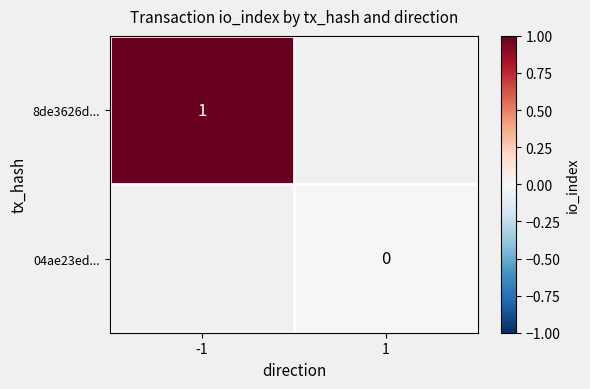

Is it true that 8de3626d... equals 1 at -1?

True